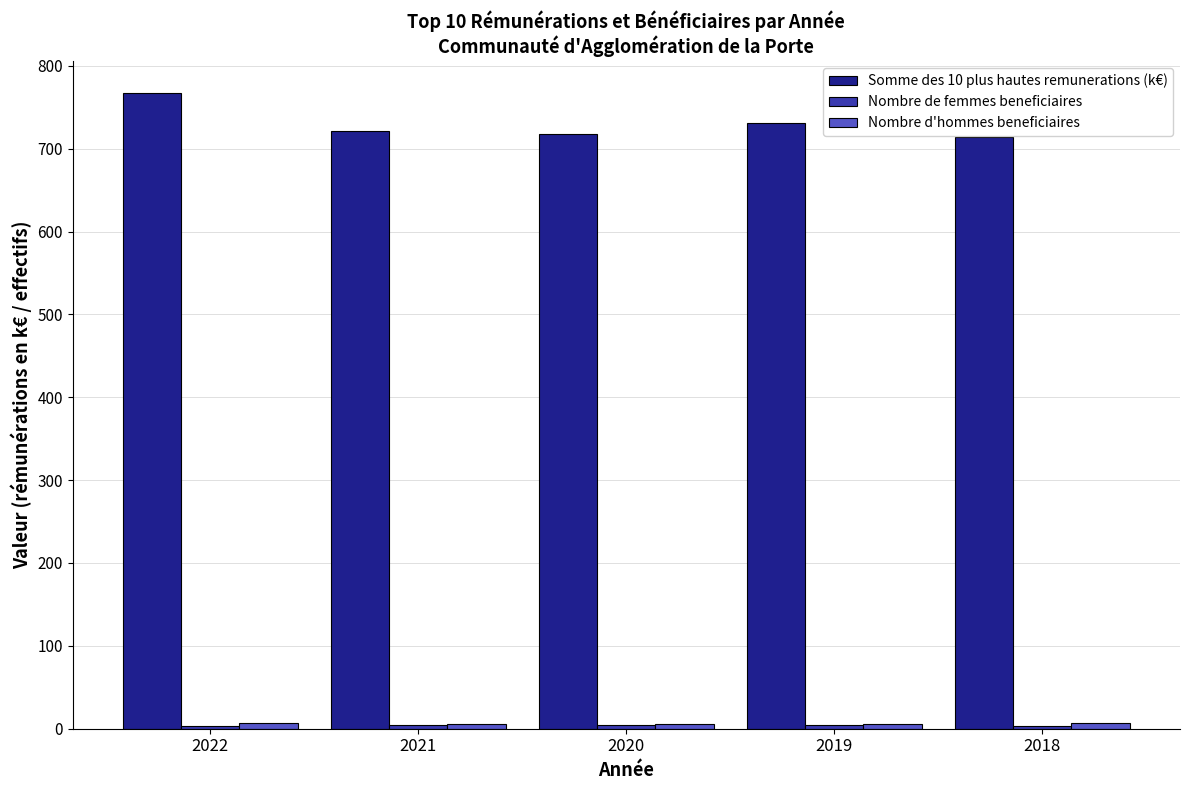

Between 2019 and 2018, which series saw the biggest shift?

Somme des 10 plus hautes remunerations (k€)